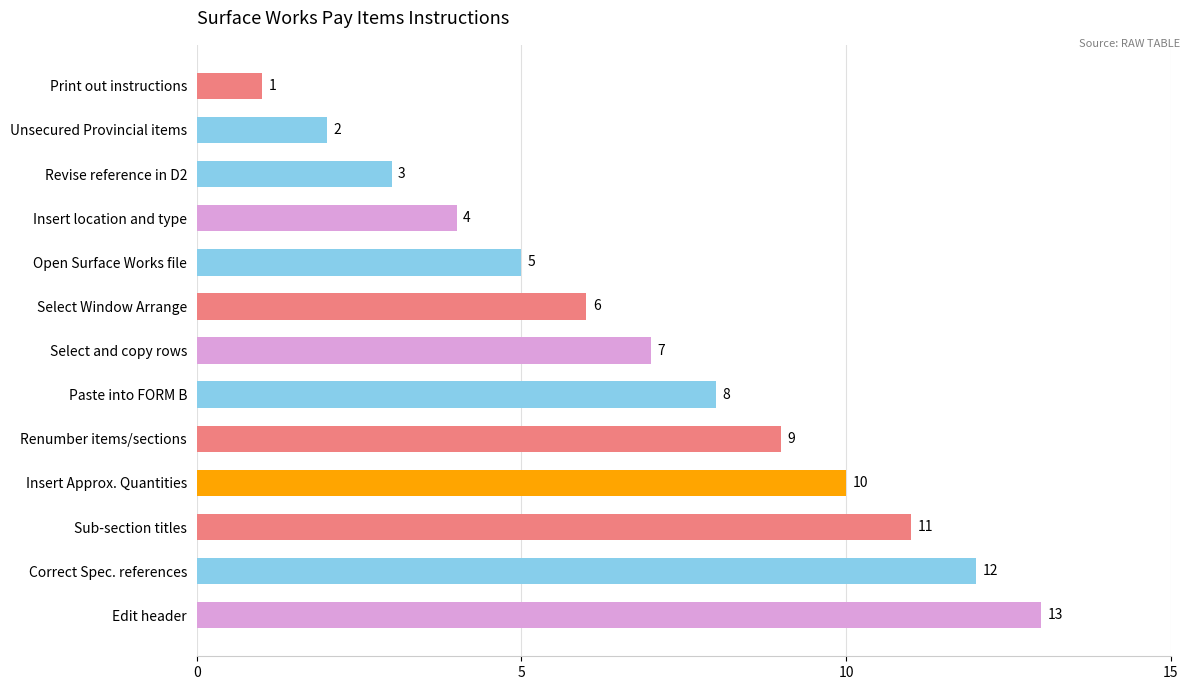

How many distinct data groups are displayed?

1